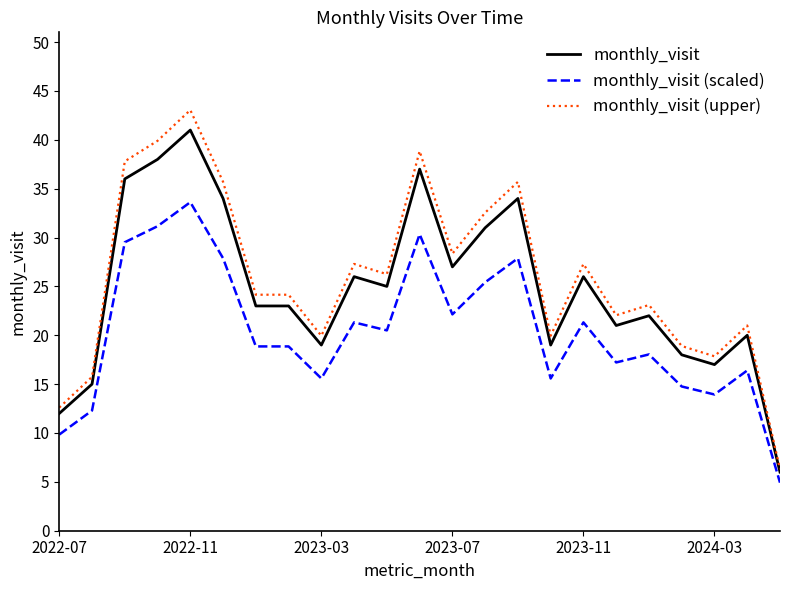

What is the minimum value for monthly_visit (upper)?

6.3